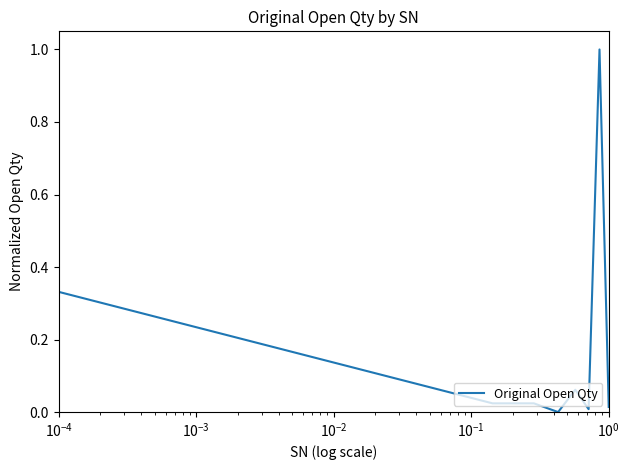

How many positive values are there?

7